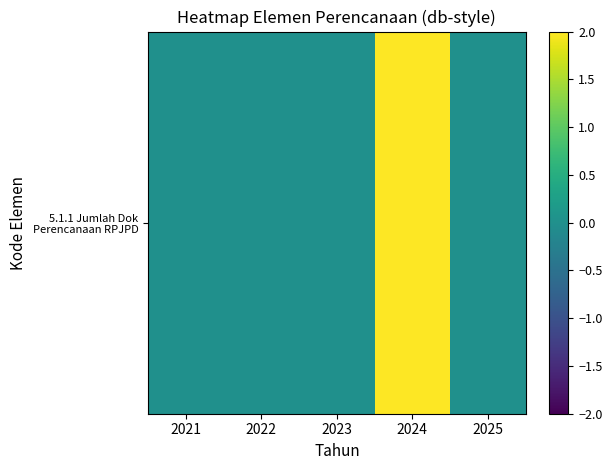

Reading left to right, list all the values displayed in this chart.

2021=0	2022=0	2023=0	2024=2	2025=0